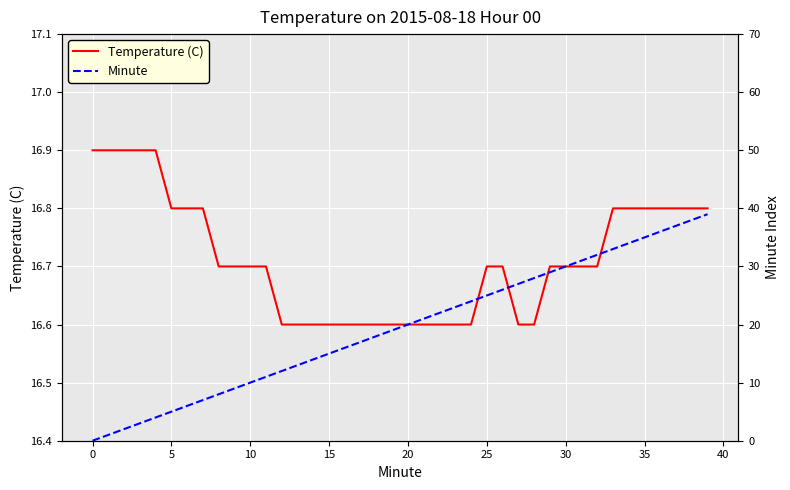

What is the maximum value for Temperature (C)?

16.9